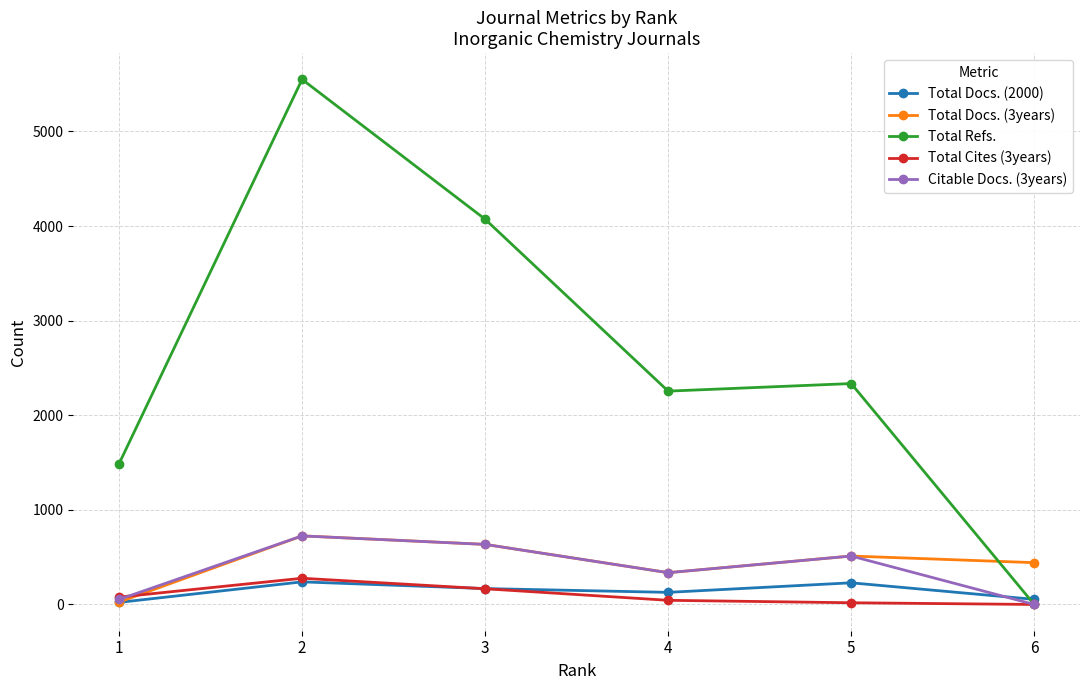

What are all the series names shown in the legend?

Total Docs. (2000), Total Docs. (3years), Total Refs., Total Cites (3years), Citable Docs. (3years)